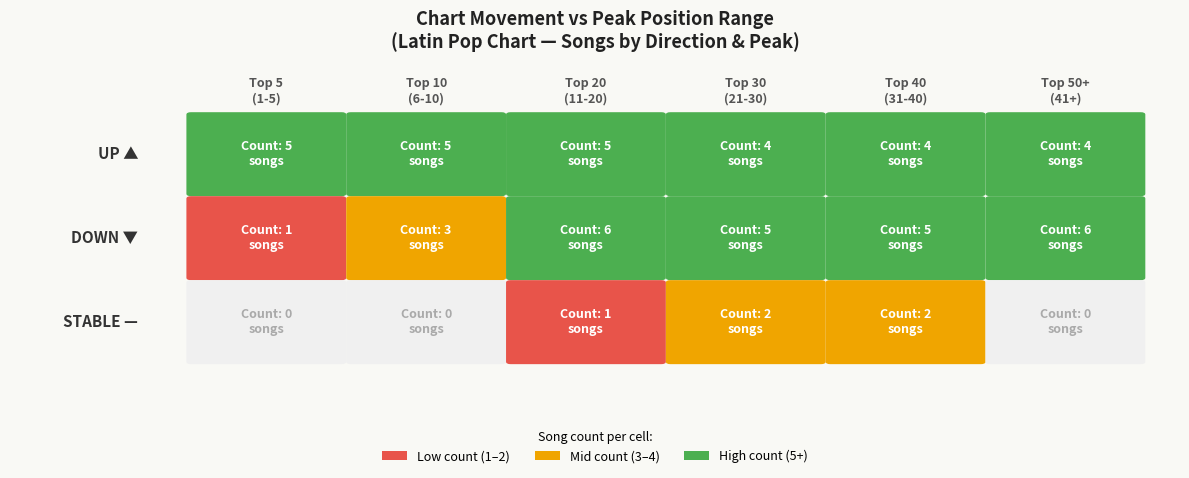

True or false: down has a value of 5 at 3.

True